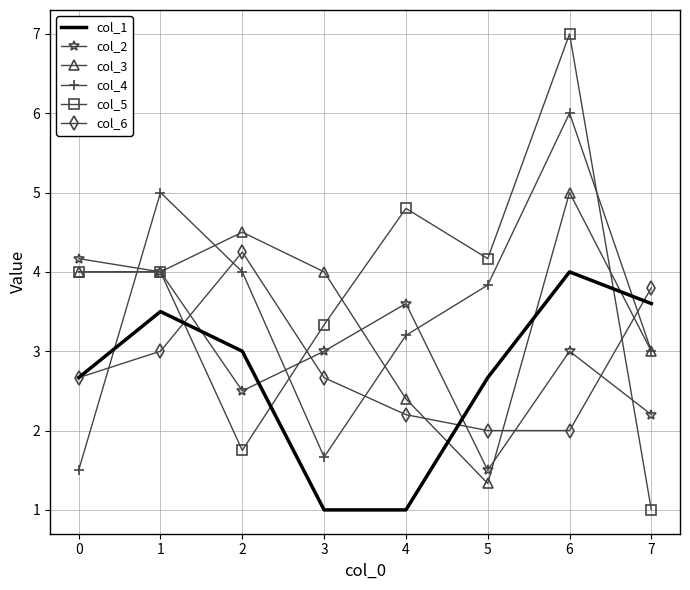

What is the difference between the highest and lowest values at 0?

2.7